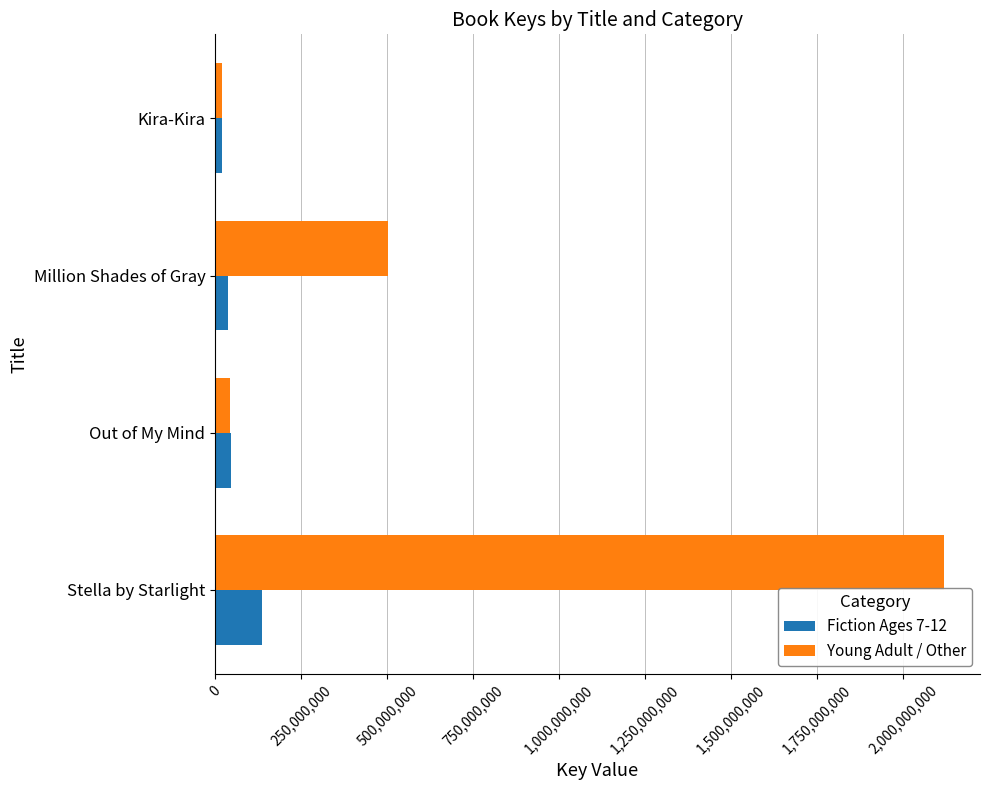

What is the difference between the maximum and minimum values in the Fiction Ages 7-12 series?

117308808